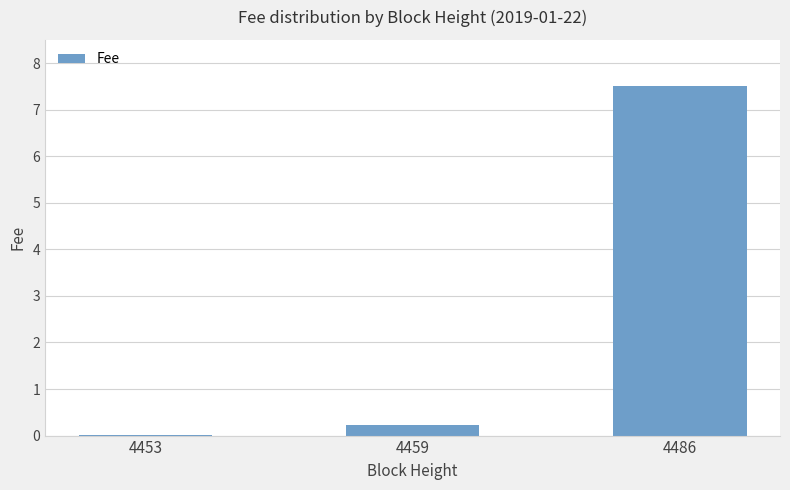

The value at 4486 is 2.8. True or false?

False